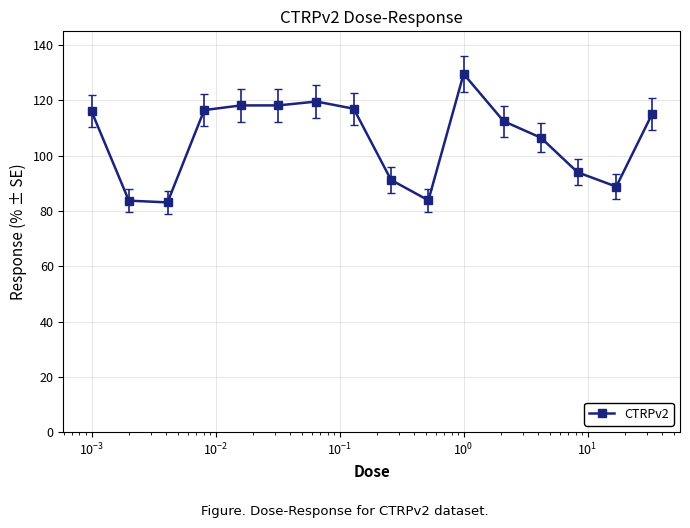

How many data points does each series have?

16